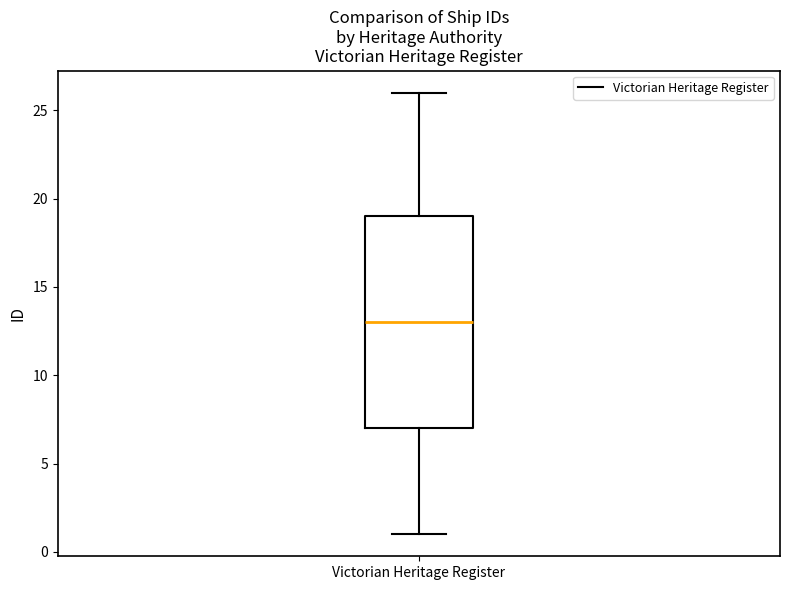

Read this box plot against the y-axis: the position of the median line, the range covered by the box, and the ends of both whiskers. The values are not printed on the chart, so give them approximately, as read against the axis.

median 13, box 7 to 19, whiskers 1 to 26